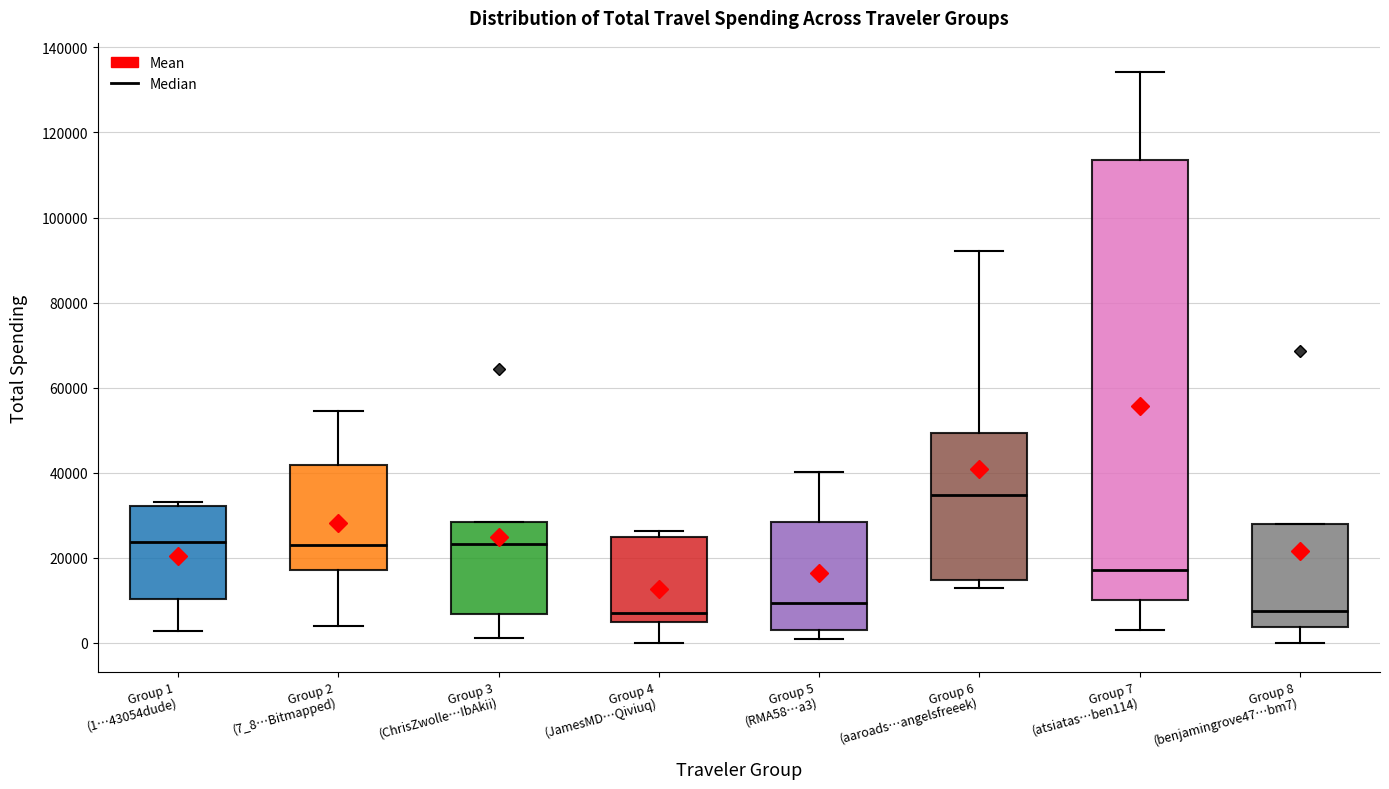

Where does the median line of the box for Group 4 (JamesMD…Qiviuq) sit on the y-axis? The values are not printed on the chart, so give them approximately, as read against the axis.

8000